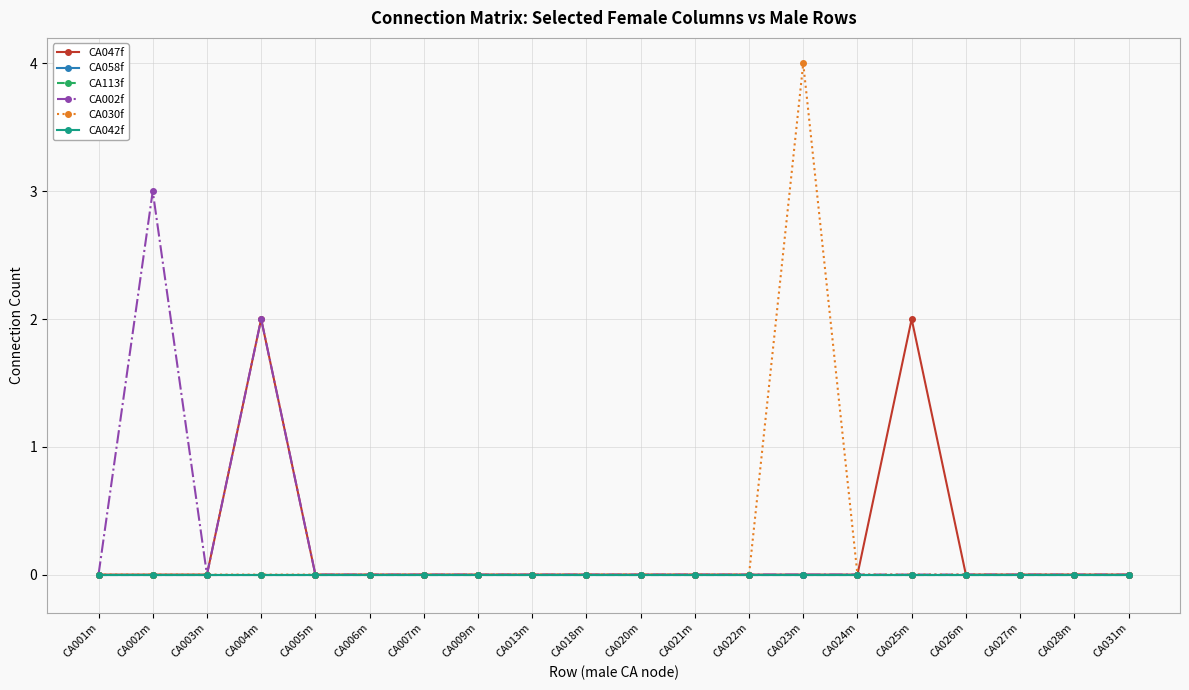

At which label does CA042f reach its minimum?

CA001m